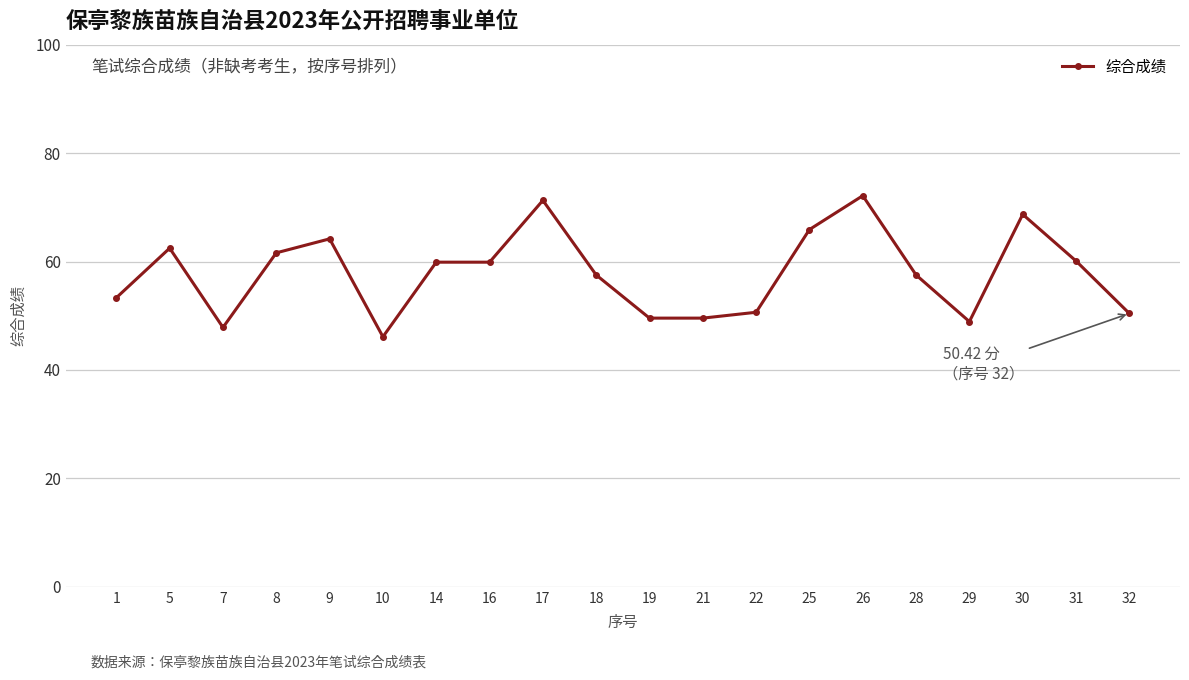

What is the smallest value displayed?

46.1